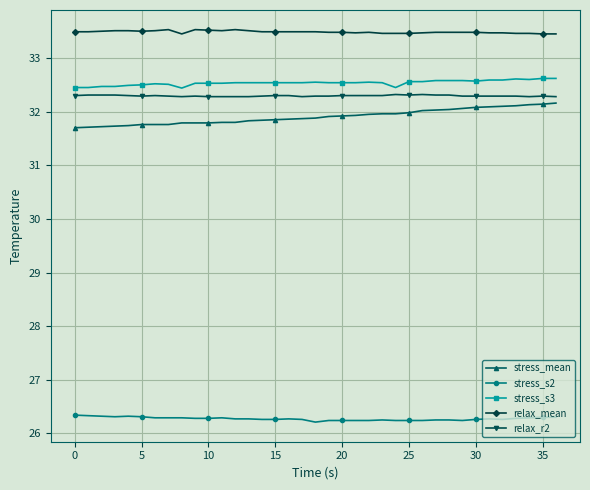

True or false: stress_s3 has more than 2 points higher than both neighbors.

True